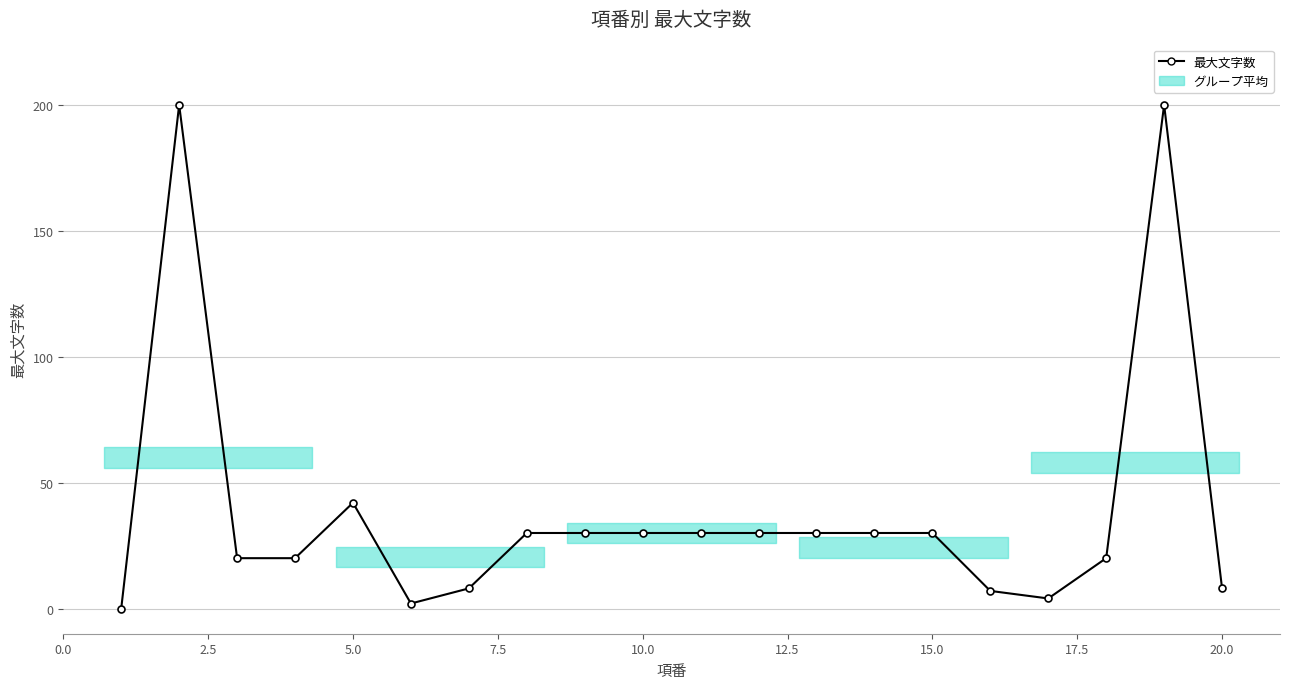

What is the maximum value shown in the chart?

200